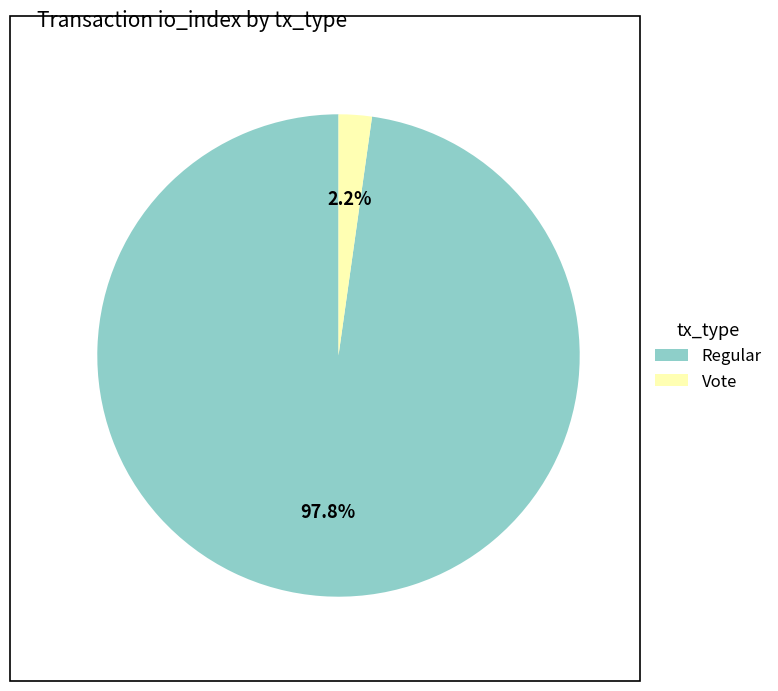

Which slice is the largest?

Regular